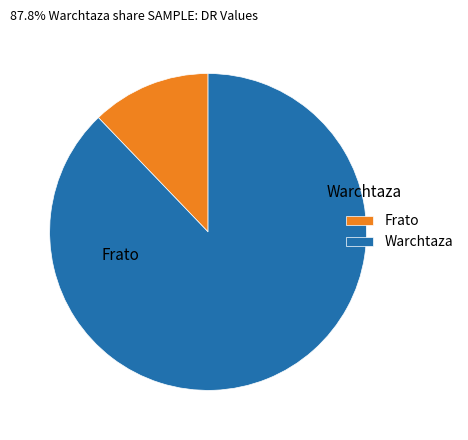

True or false: Warchtaza accounts for 88% of the total.

True